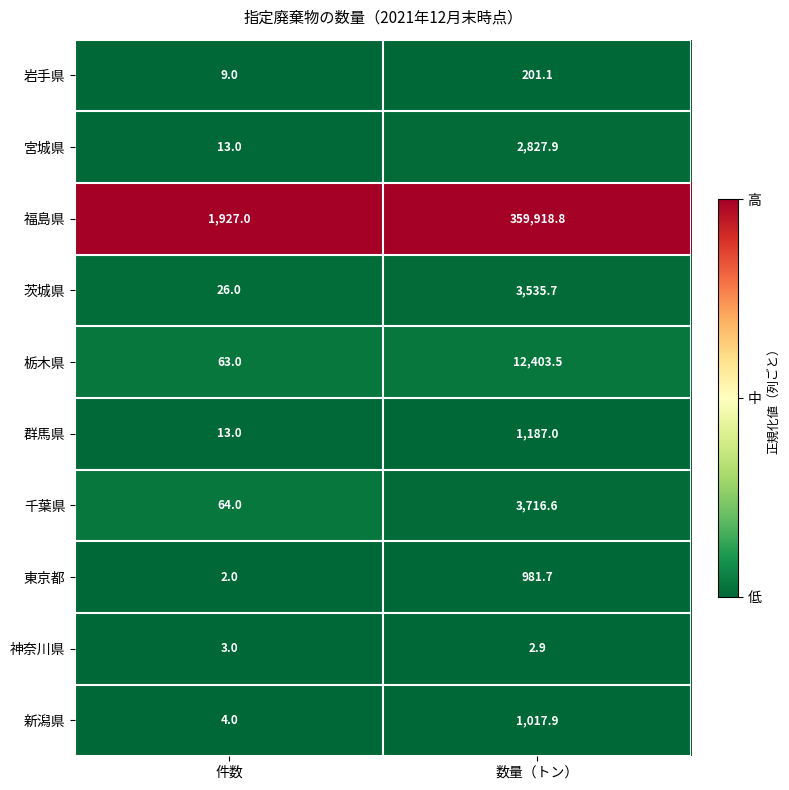

True or false: 福島県 has a value of 359918.8 at 数量（トン）.

True